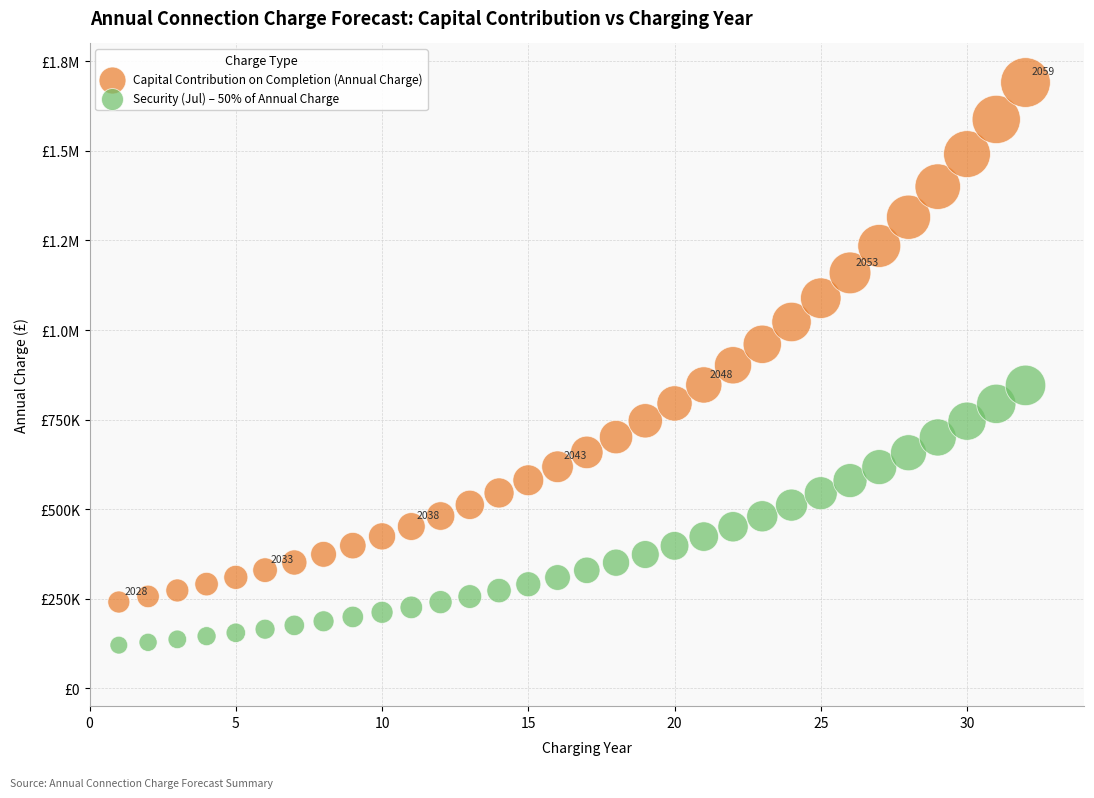

What are all the series names shown in the legend?

Capital Contribution on Completion (Annual Charge), Security (Jul) – 50% of Annual Charge